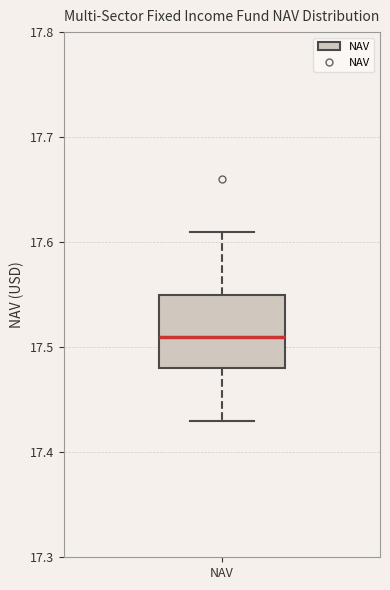

Read this box plot against the y-axis: the position of the median line, the range covered by the box, and the ends of both whiskers. The values are not printed on the chart, so give them approximately, as read against the axis.

median 17.51, box 17.48 to 17.55, whiskers 17.43 to 17.61